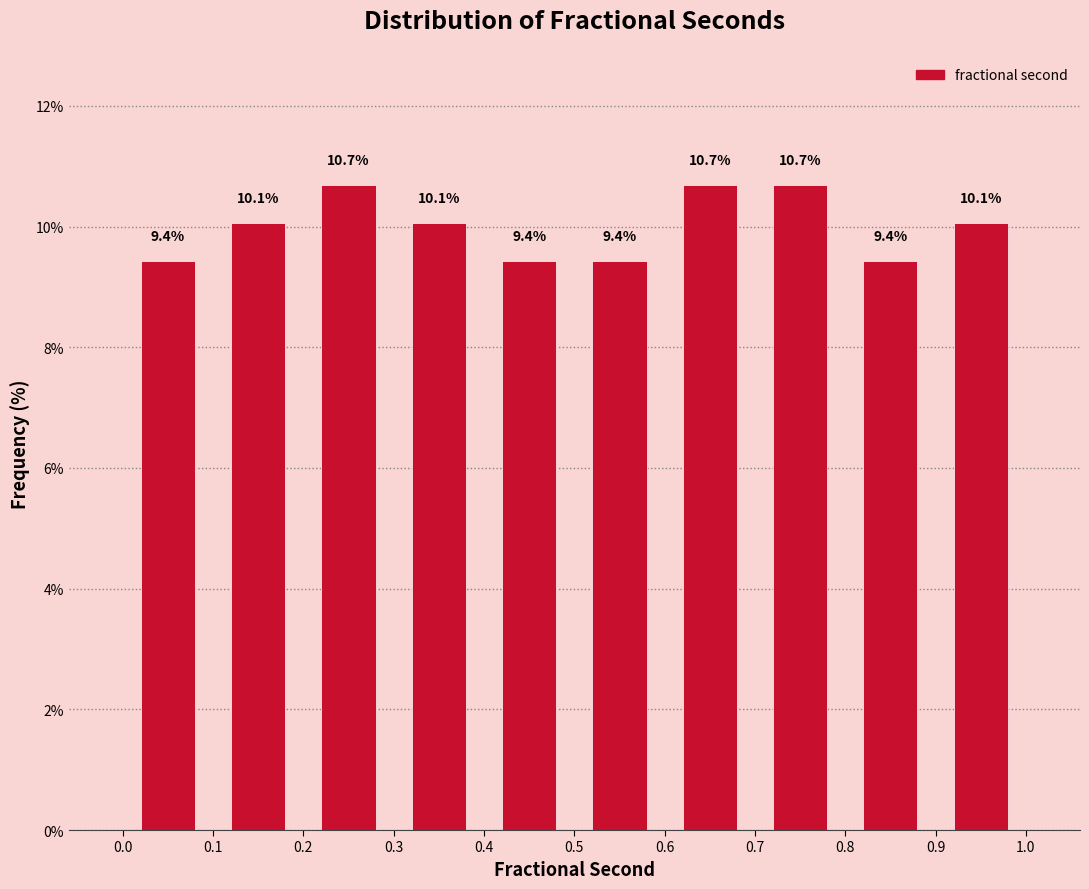

Reading left to right, list every bar in this chart as the range it spans on the x-axis followed by its height.

0.0 to 0.1: 9.4
0.1 to 0.2: 10.1
0.2 to 0.3: 10.7
0.3 to 0.4: 10.1
0.4 to 0.5: 9.4
0.5 to 0.6: 9.4
0.6 to 0.7: 10.7
0.7 to 0.8: 10.7
0.8 to 0.9: 9.4
0.9 to 1.0: 10.1